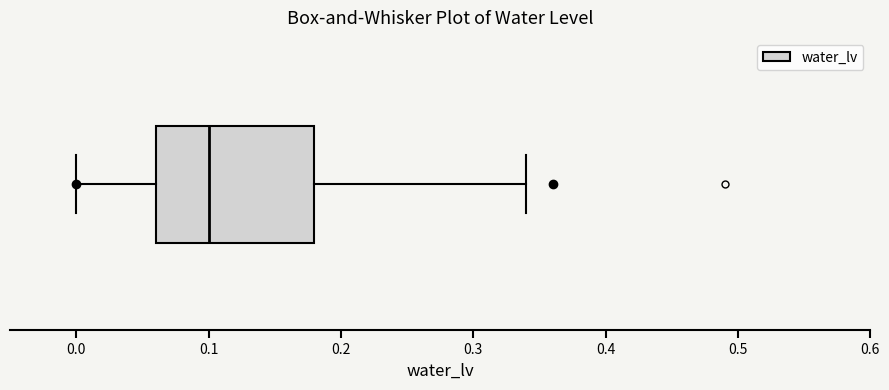

Read this box plot against the x-axis: the position of the median line, the range covered by the box, and the ends of both whiskers. The values are not printed on the chart, so give them approximately, as read against the axis.

median 0.10, box 0.06 to 0.18, whiskers 0.00 to 0.34